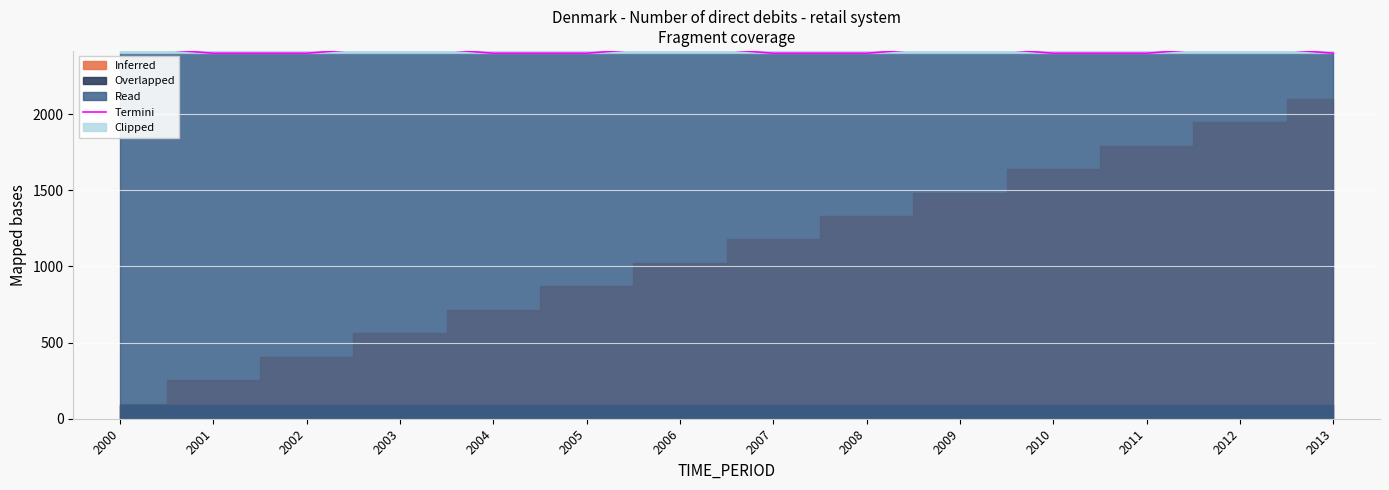

Where is the data nearest to the value 2424?

2000